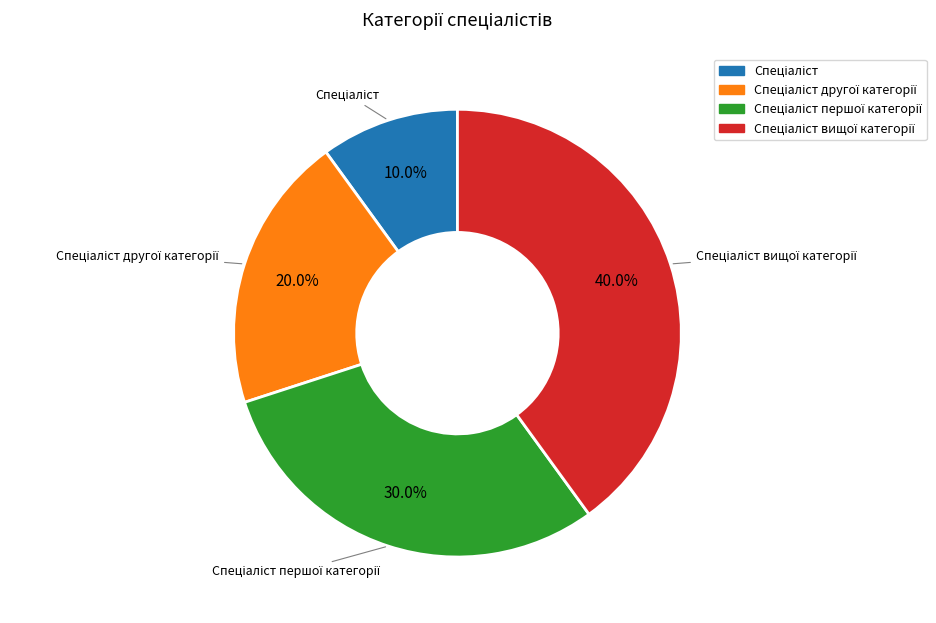

Is there a majority slice in this chart?

No